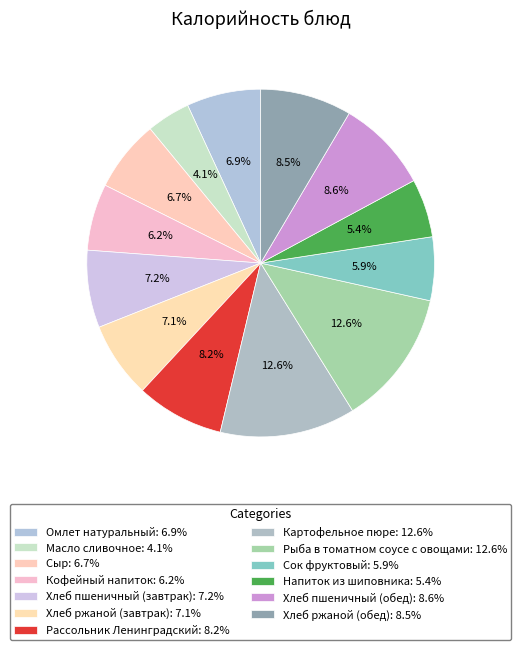

How many slices are in this pie chart?

13